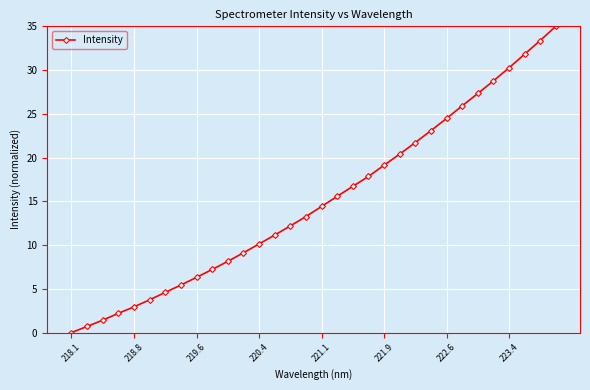

What is the average value?

15.1